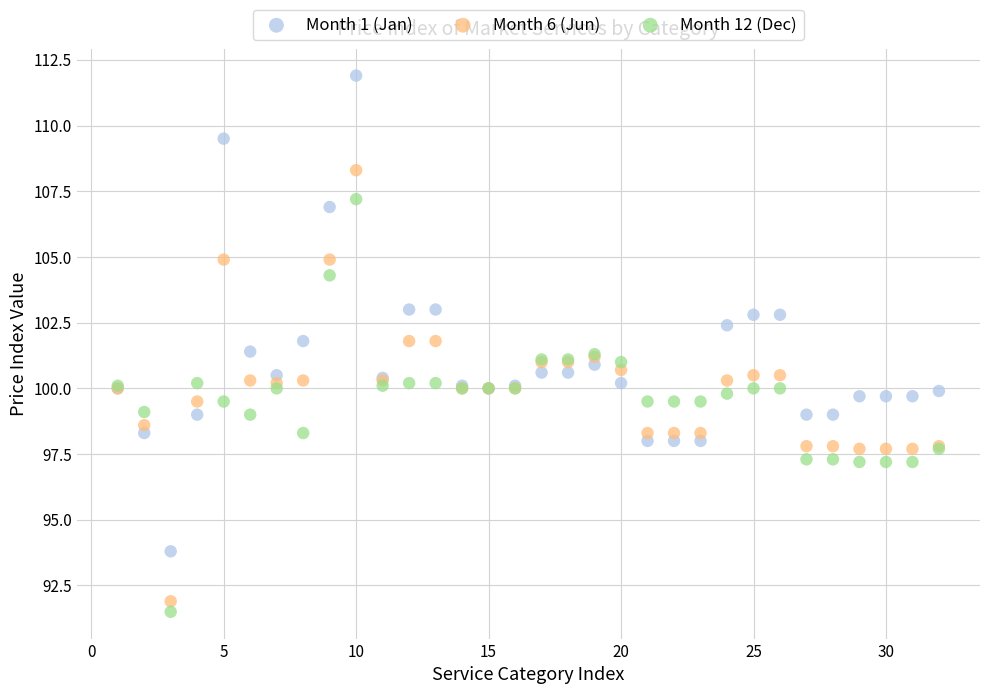

What are all the series names shown in the legend?

Month 1 (Jan), Month 6 (Jun), Month 12 (Dec)